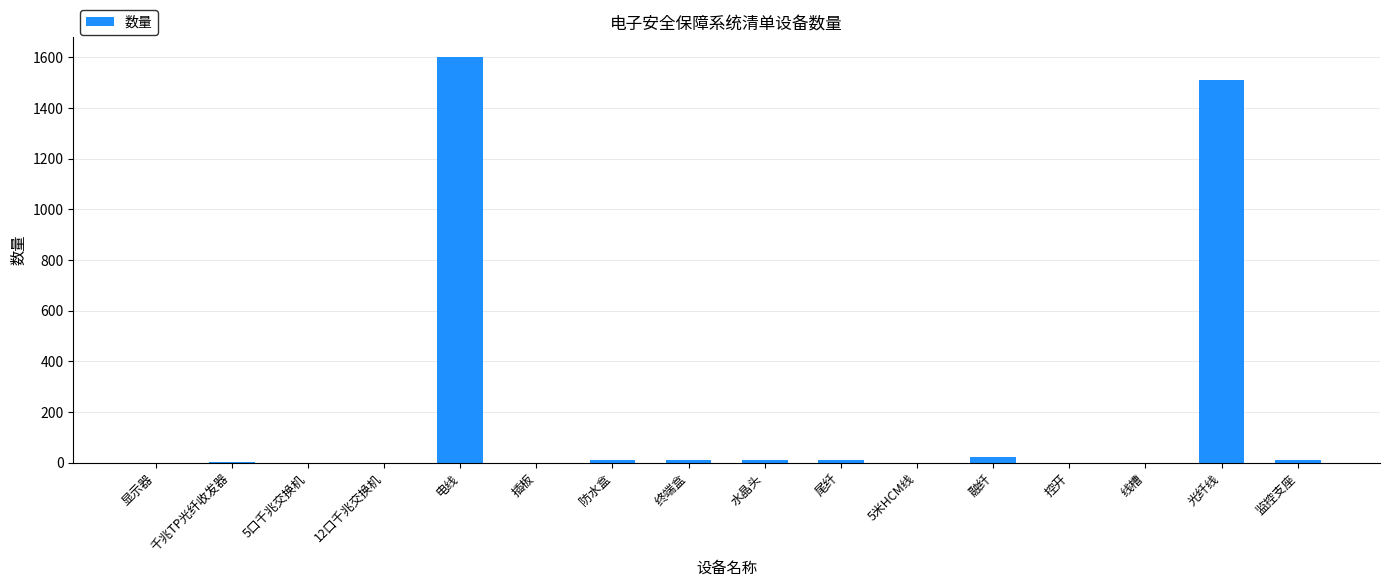

Where is the data nearest to the value 800?

光纤线